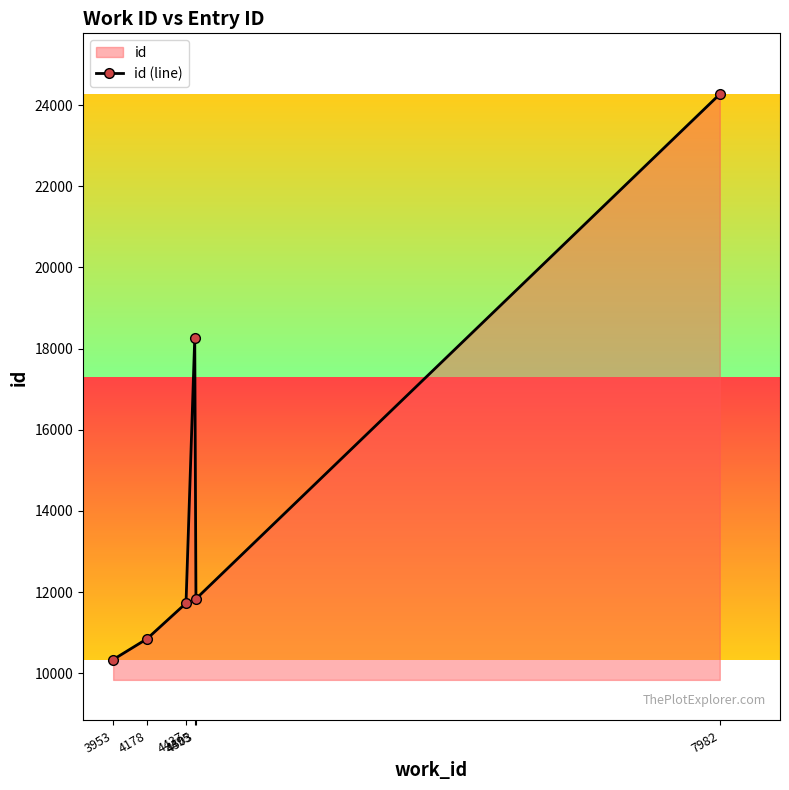

How many values are below 11833?

3